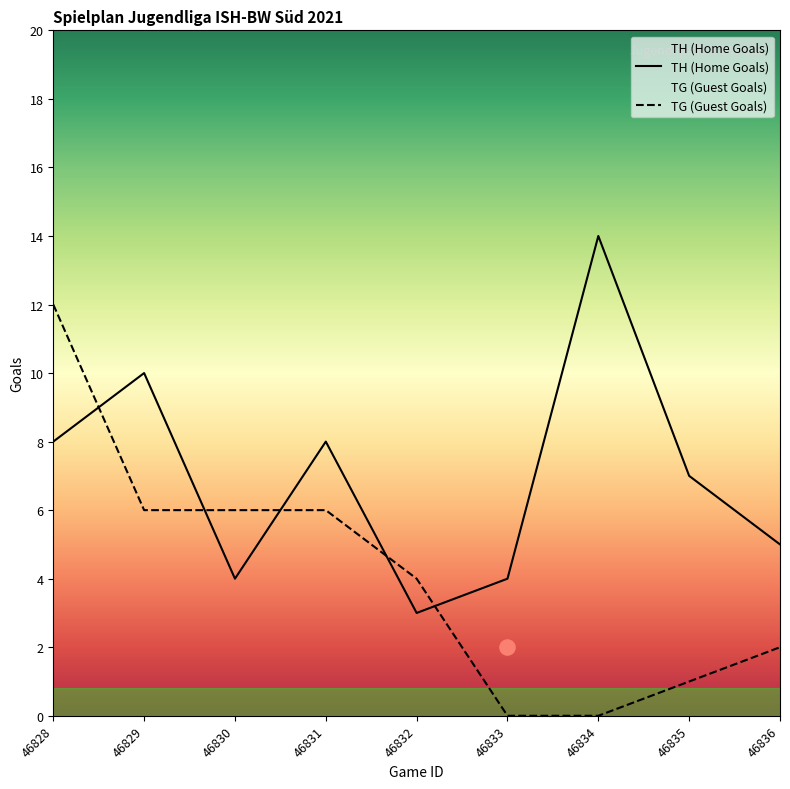

What are all the series names shown in the legend?

TH (Home Goals), TG (Guest Goals)